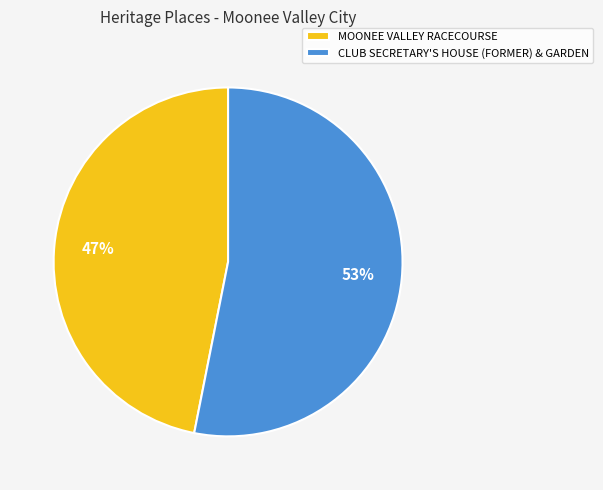

To the nearest percent, what portion does CLUB SECRETARY'S HOUSE (FORMER) & GARDEN represent?

53%